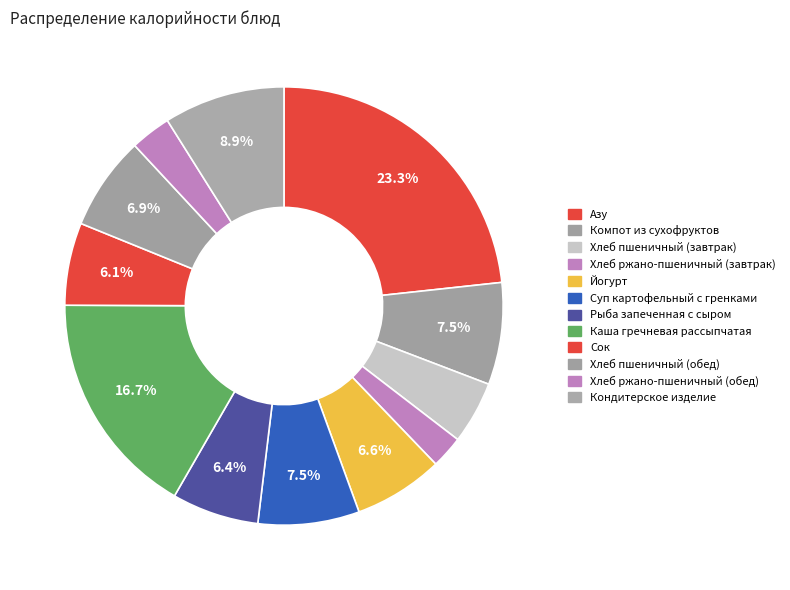

Count the number of slices in the pie.

12